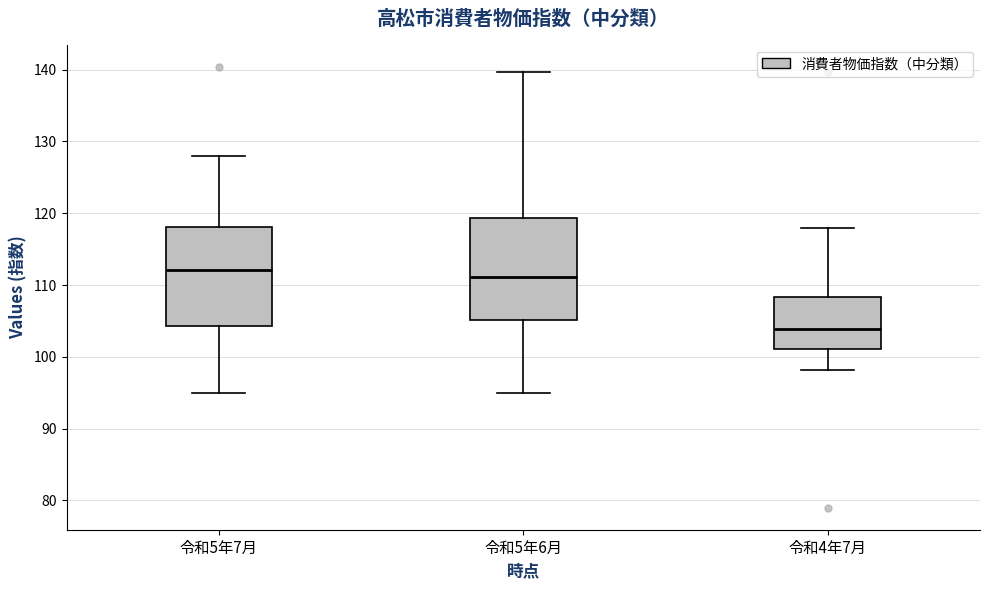

Reading left to right, transcribe this box plot: for each box, give where its median line is, the range the box spans, and where its two whiskers end, as read against the y-axis. The values are not printed on the chart, so give them approximately, as read against the axis.

令和5年7月: median 112, box 104 to 118, whiskers 95 to 128
令和5年6月: median 111, box 105 to 119, whiskers 95 to 140
令和4年7月: median 104, box 101 to 108, whiskers 98 to 118